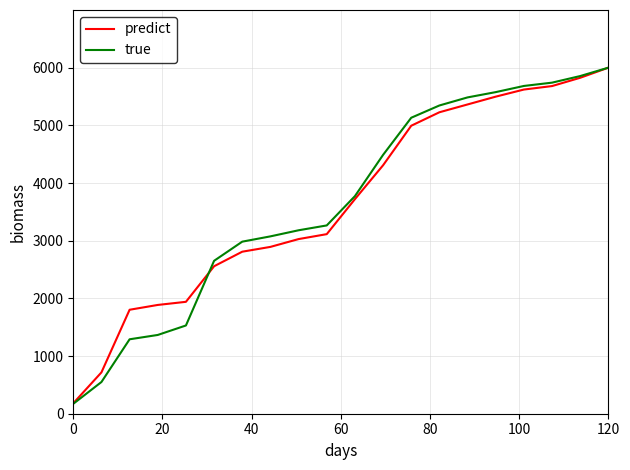

What is the average value of the true series?

3657.0